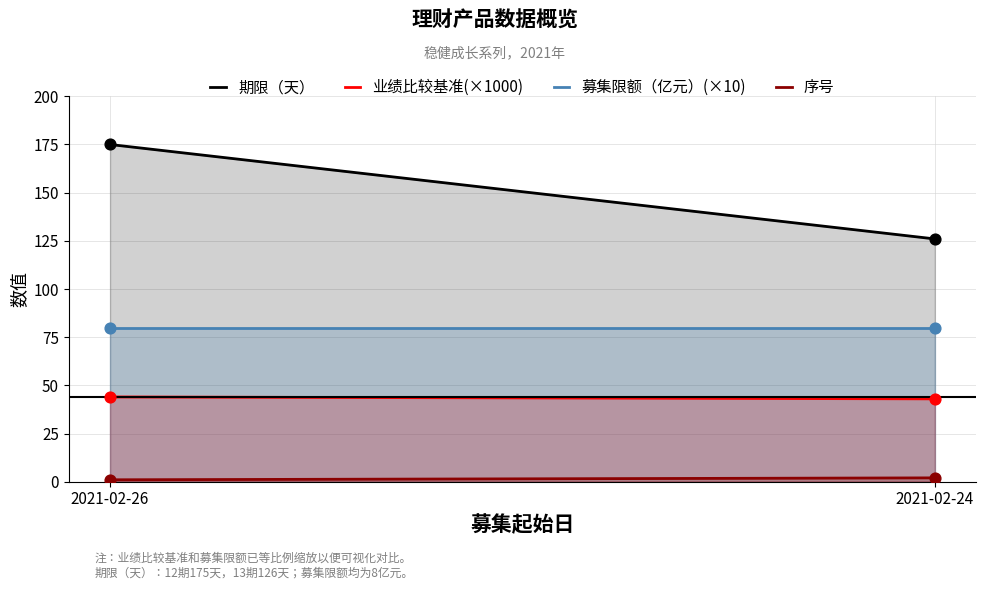

Which series contains the lowest Y value?

序号